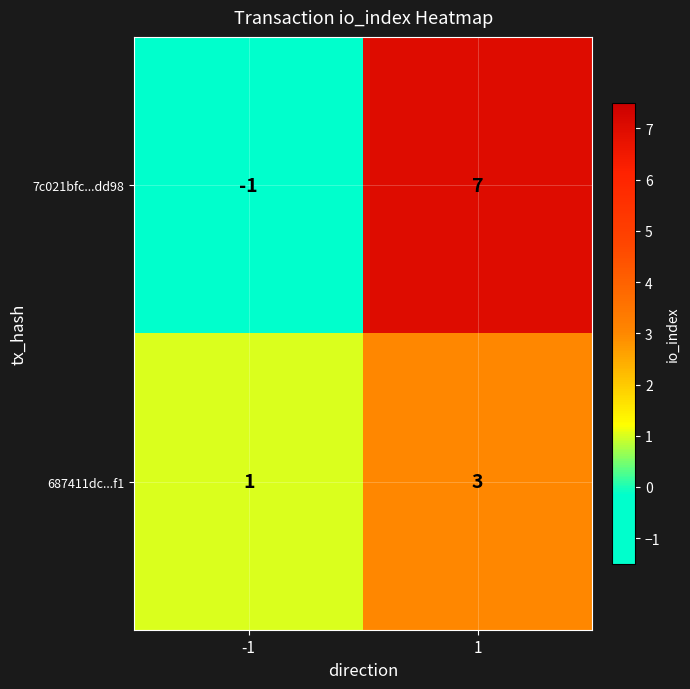

What is the spread (max minus min) of values at -1?

2